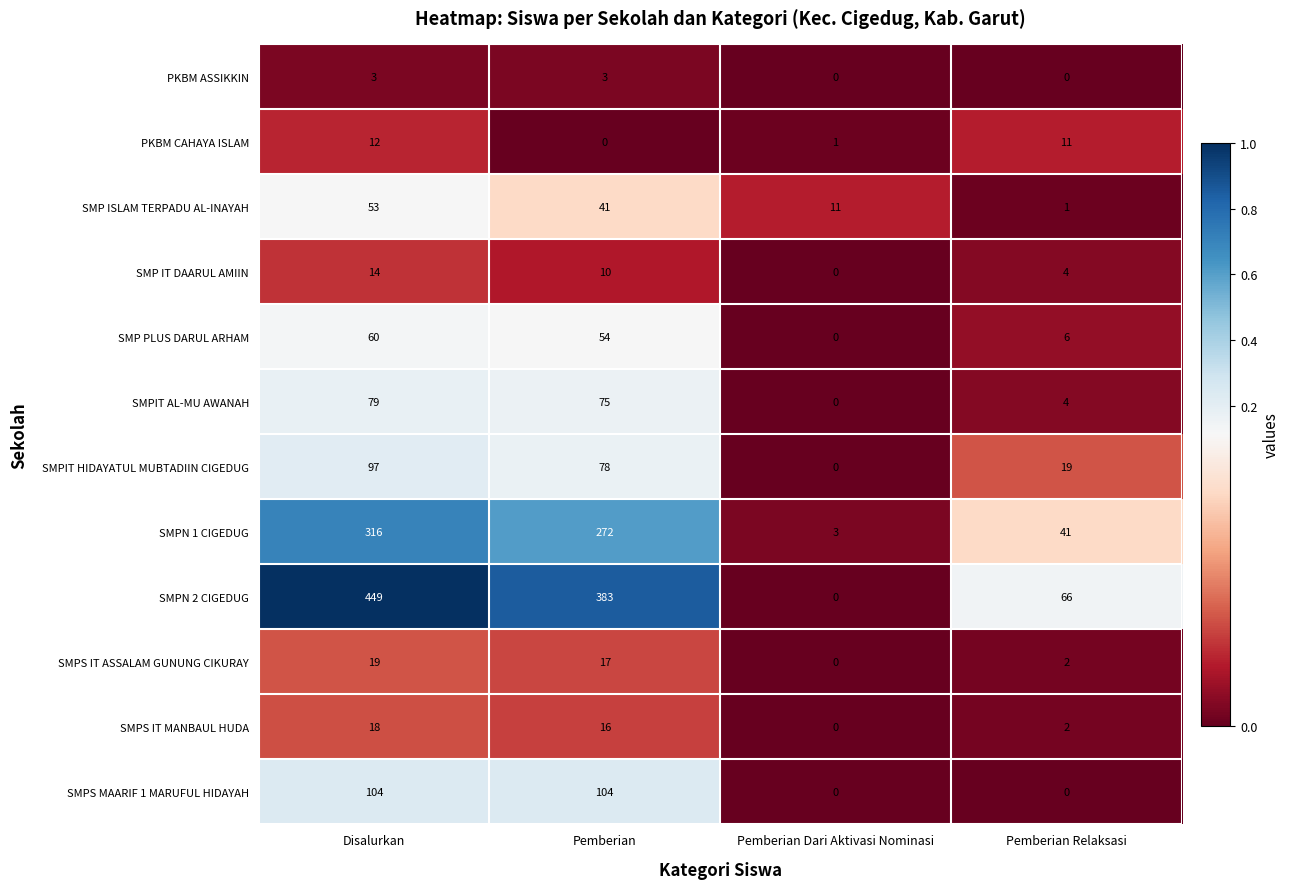

What is the sum of the SMPS IT MANBAUL HUDA values at Disalurkan and Pemberian Relaksasi?

20